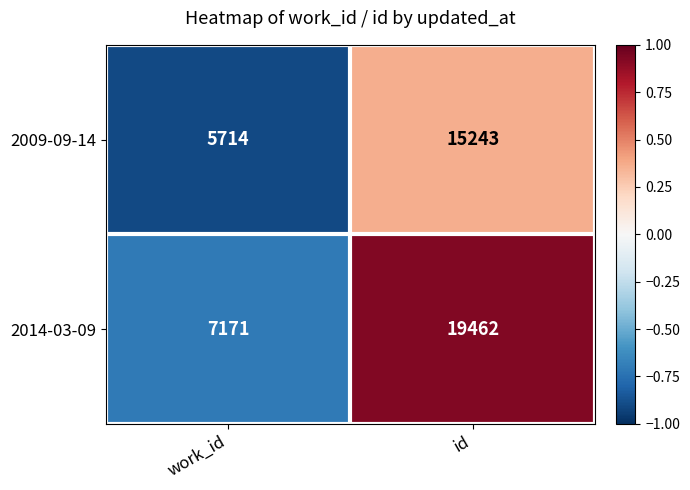

What is the total value across all series at id?

34705